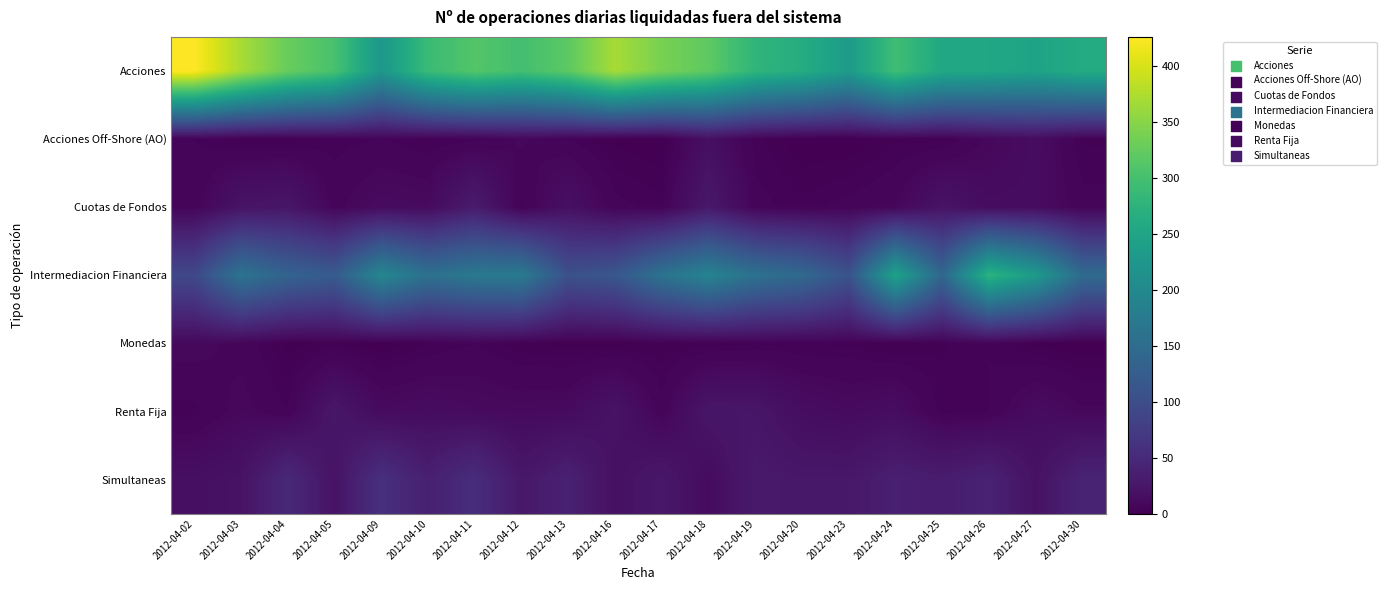

Which series has the widest spread of values?

Acciones